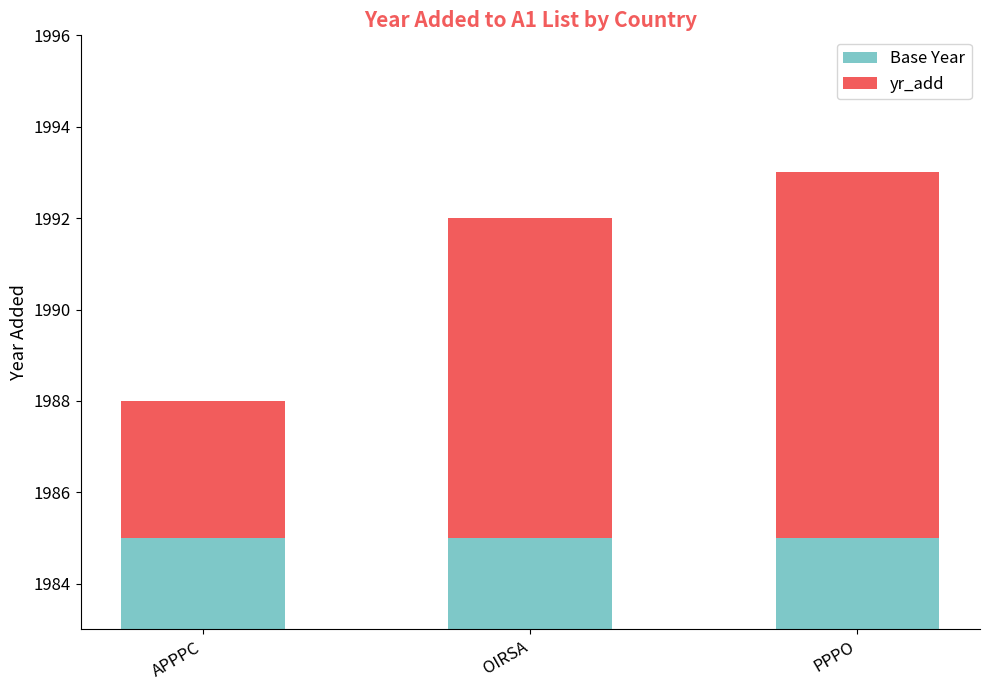

Reading left to right, list all the values displayed in this chart.

Base Year: APPPC=1985	OIRSA=1985	PPPO=1985
yr_add: APPPC=3	OIRSA=7	PPPO=8